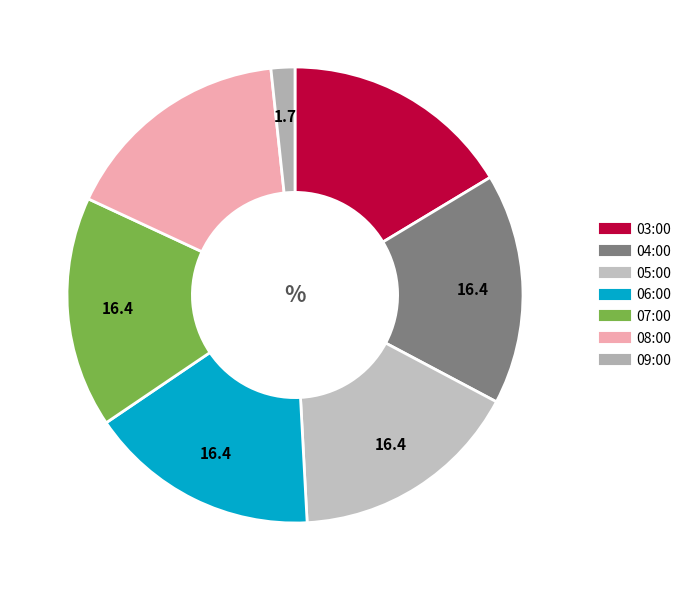

Which category has the smallest portion of the pie?

09:00